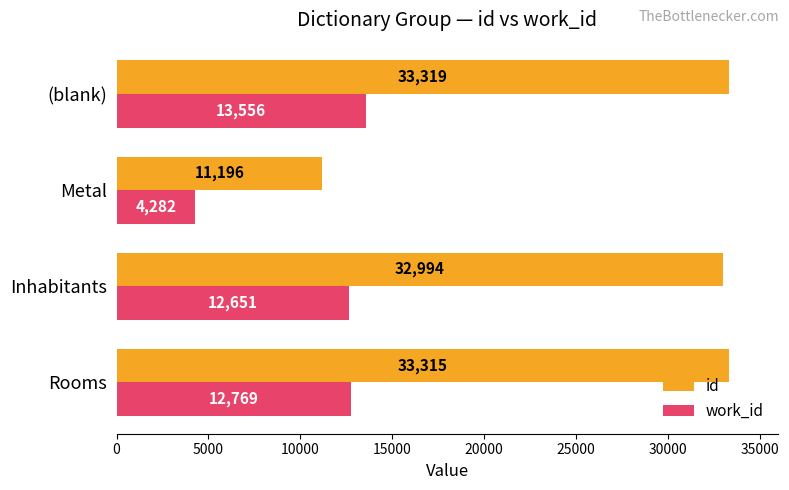

True or false: id has a value of 33315 at Rooms.

True